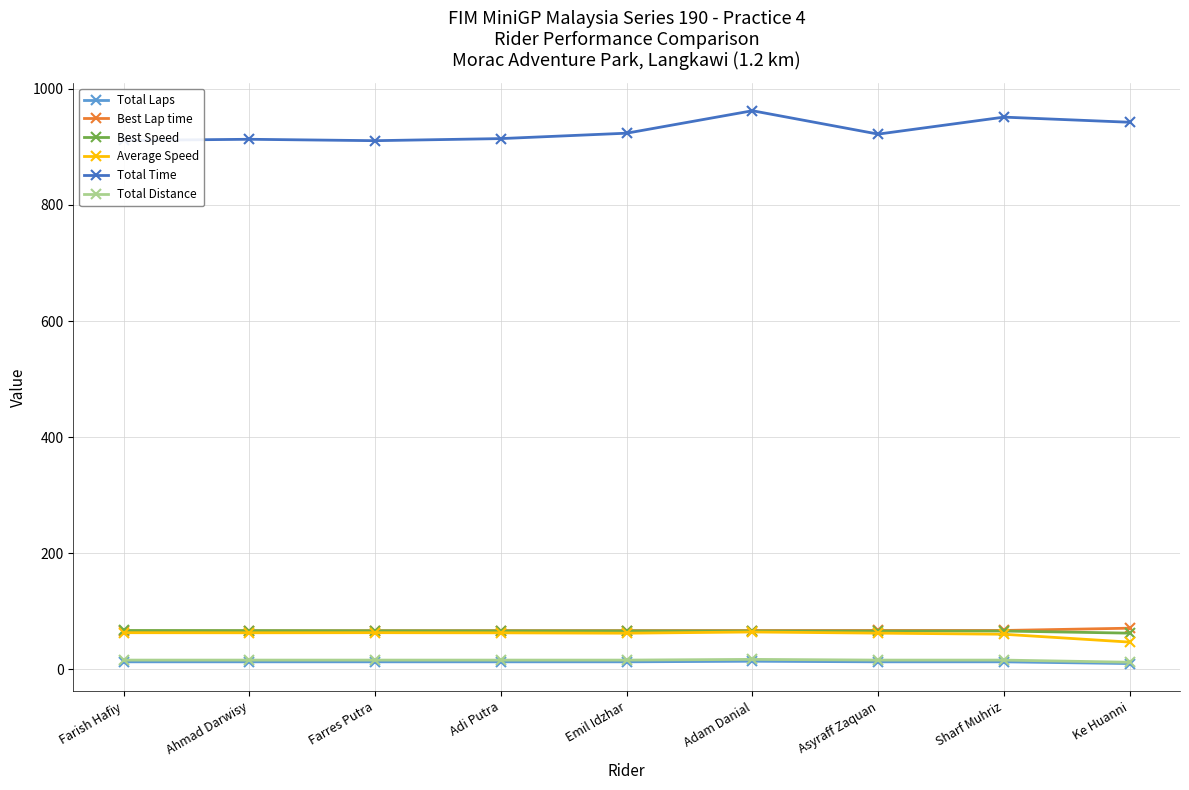

Does the chart display data point markers on the line(s)?

Yes